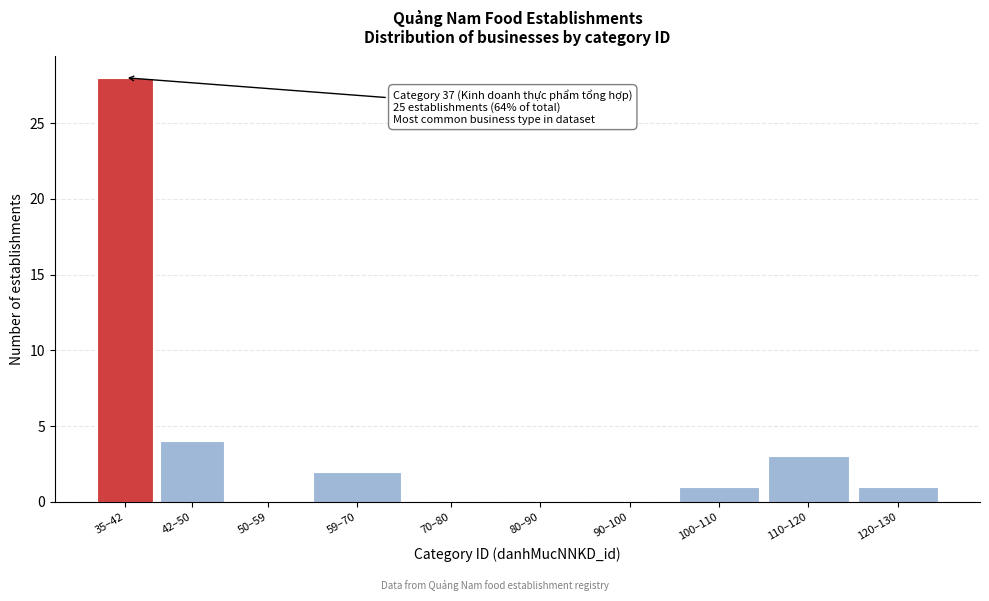

Reading left to right, list all the values displayed in this chart.

35–42=28	42–50=4	50–59=0	59–70=2	70–80=0	80–90=0	90–100=0	100–110=1	110–120=3	120–130=1